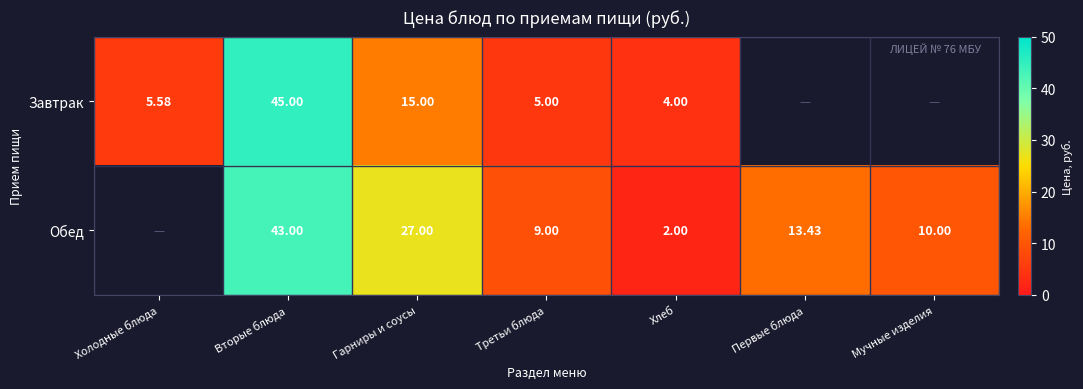

Is the value of Завтрак at Хлеб greater than the value of Обед at Первые блюда?

No